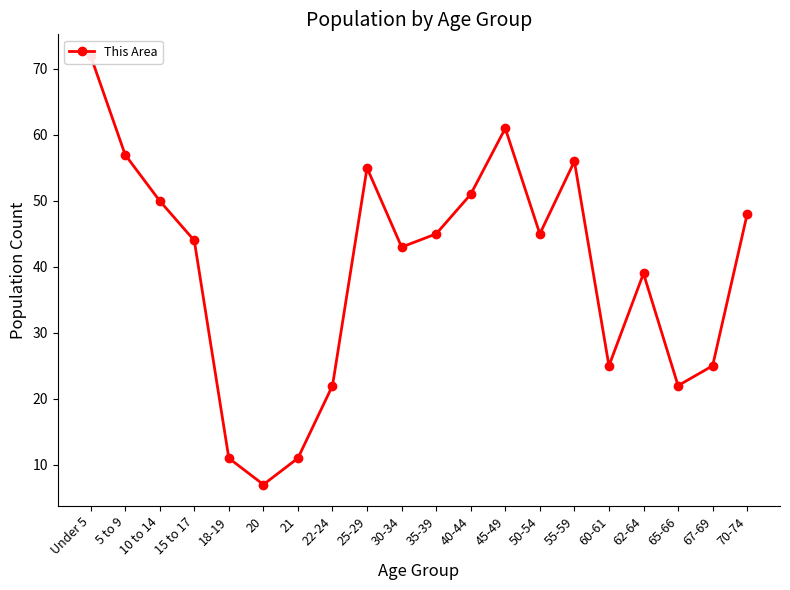

What is the sum of all values?

789